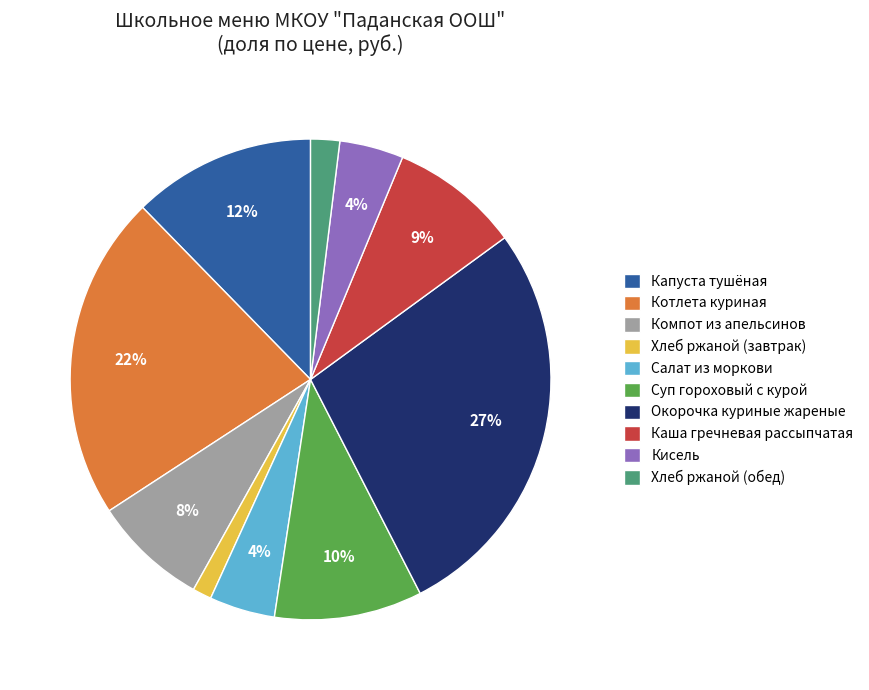

What is the largest slice in the pie chart?

Окорочка куриные жареные